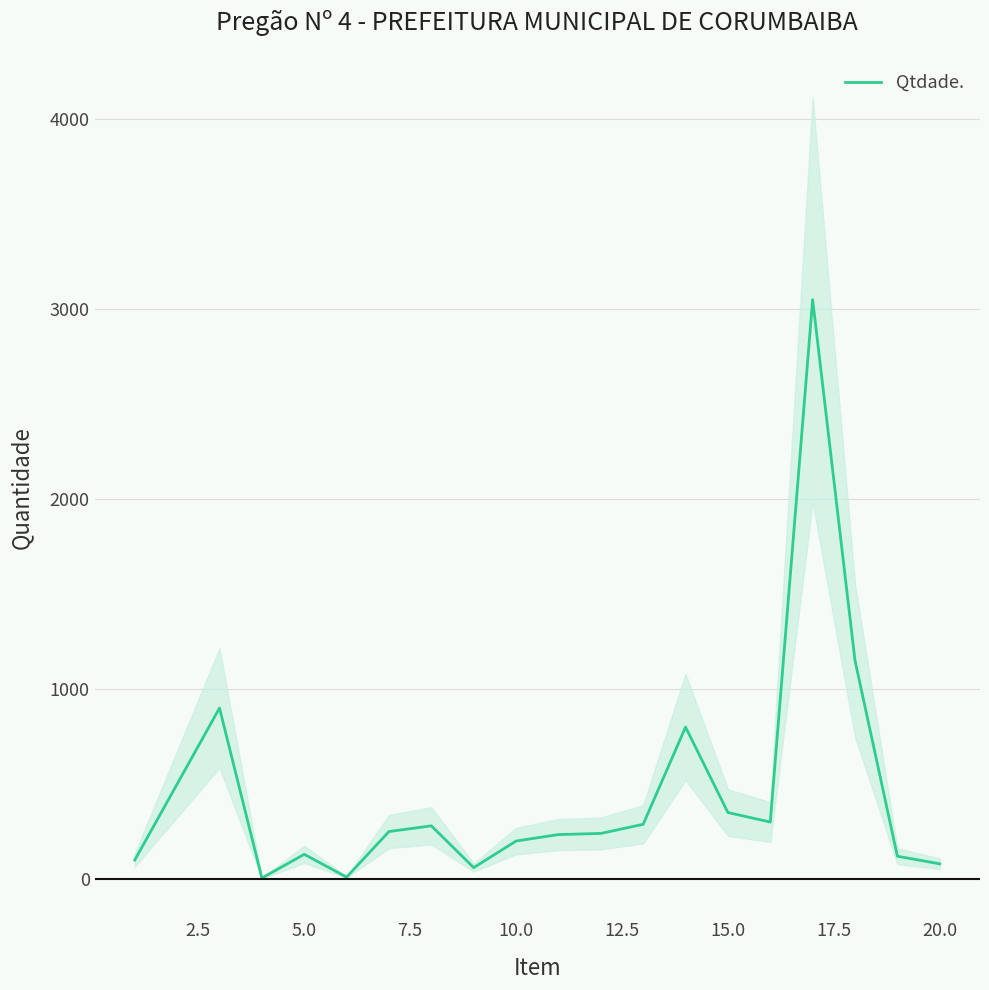

What is the sum of all values?

9047